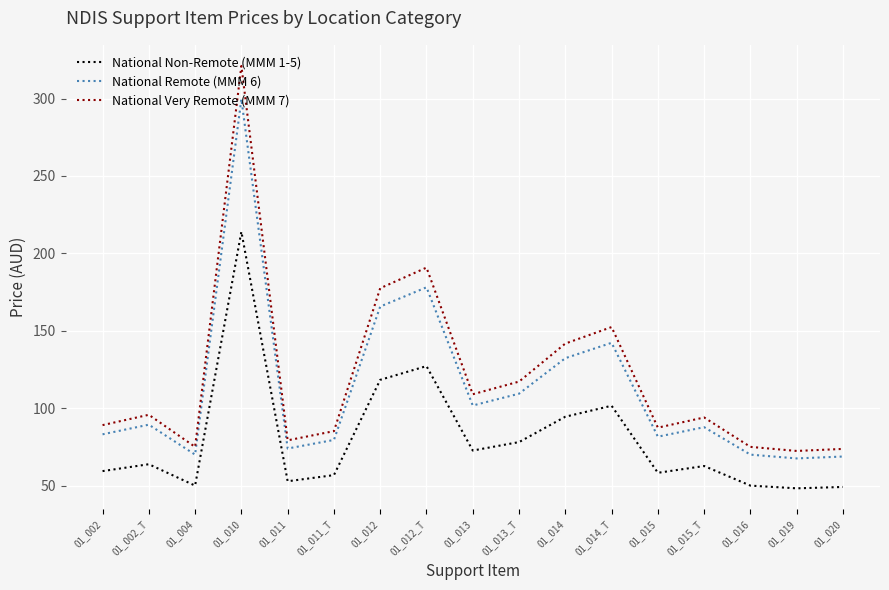

The value of National Remote (MMM 6) at 01_016 is 70.0. True or false?

True